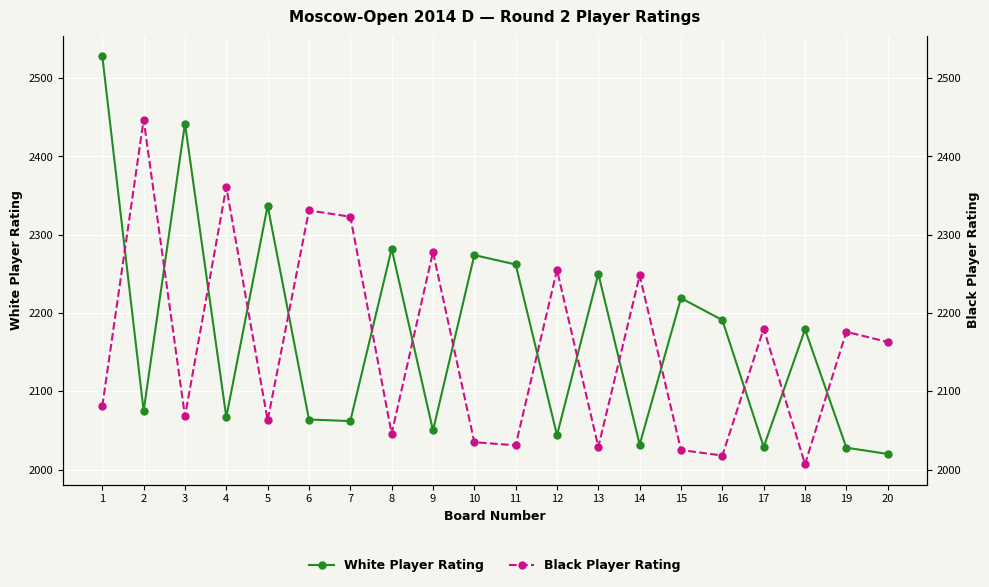

Which series has the largest total across all categories?

White Player Rating